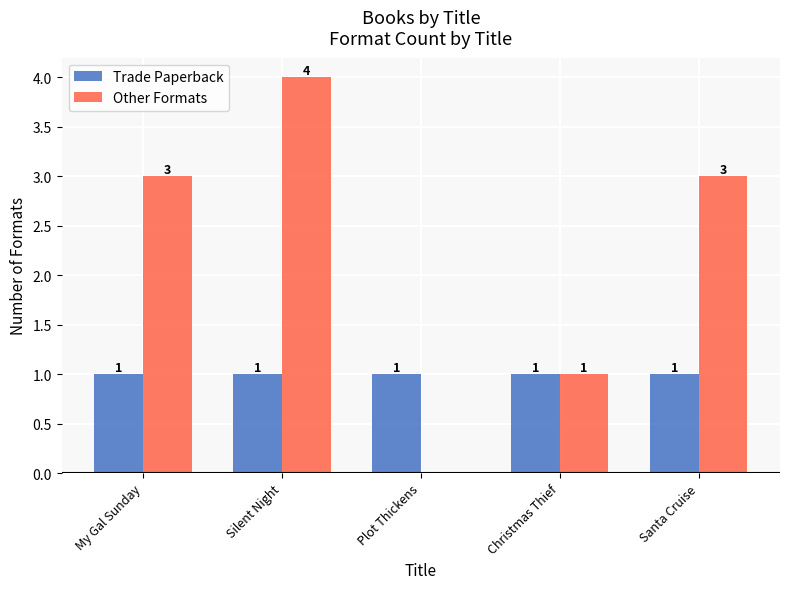

Are the bars horizontal?

No